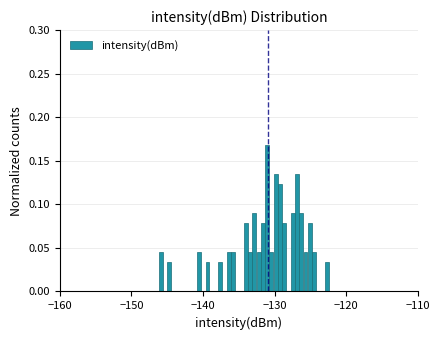

Read against the x-axis, roughly where is the centre of the tallest bar?

-131